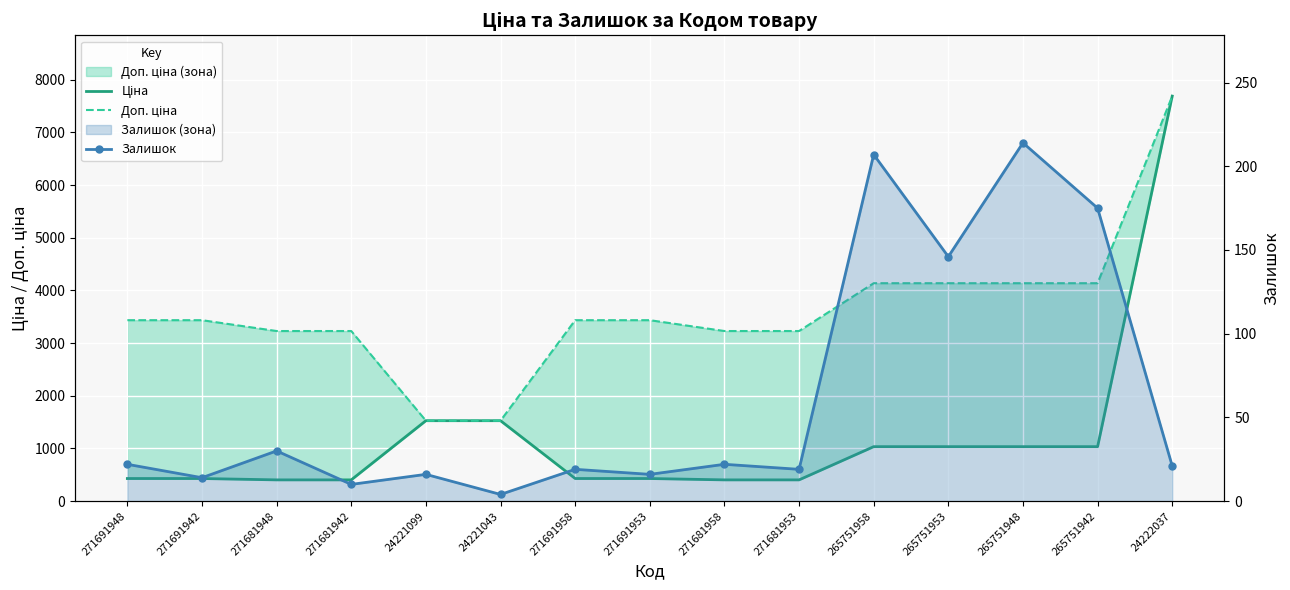

What are all the series names shown in the legend?

Ціна, Доп. ціна, Залишок